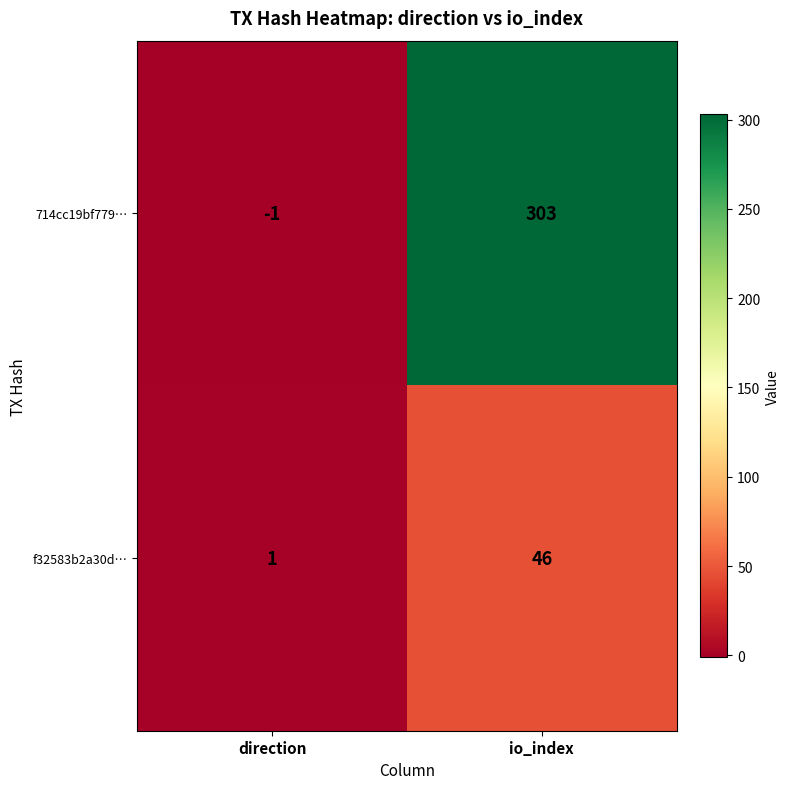

Count the number of categories in the chart.

2